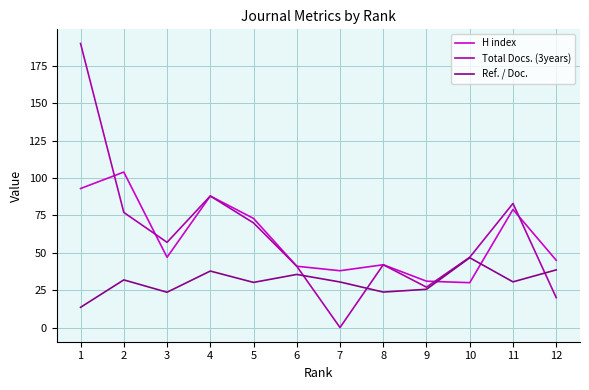

How many categories are shown in the chart?

12